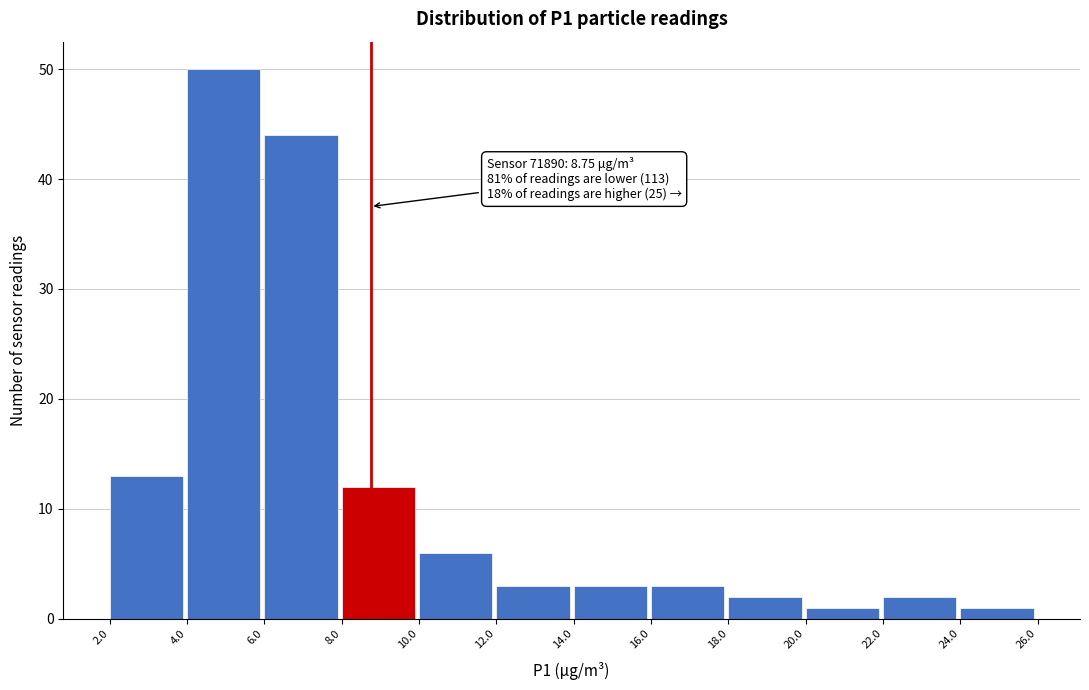

Over which range of the x-axis is the bar tallest?

4.0 to 6.0